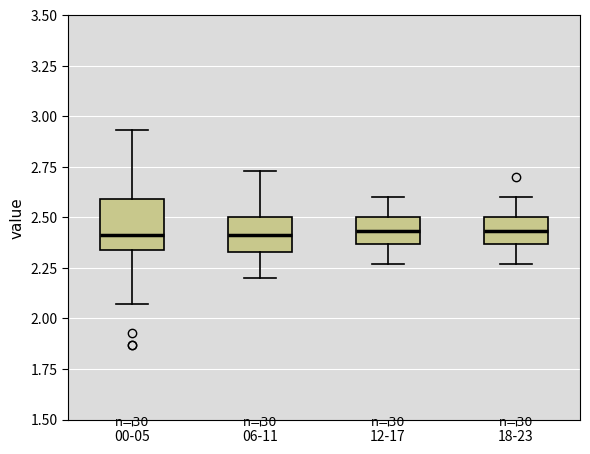

Reading left to right, read every box against the y-axis: the position of its median line, the range the box covers, and the ends of its whiskers. The values are not printed on the chart, so give them approximately, as read against the axis.

00-05: median 2.40, box 2.35 to 2.60, whiskers 2.05 to 2.95
06-11: median 2.40, box 2.35 to 2.50, whiskers 2.20 to 2.75
12-17: median 2.45, box 2.35 to 2.50, whiskers 2.25 to 2.60
18-23: median 2.45, box 2.35 to 2.50, whiskers 2.25 to 2.60